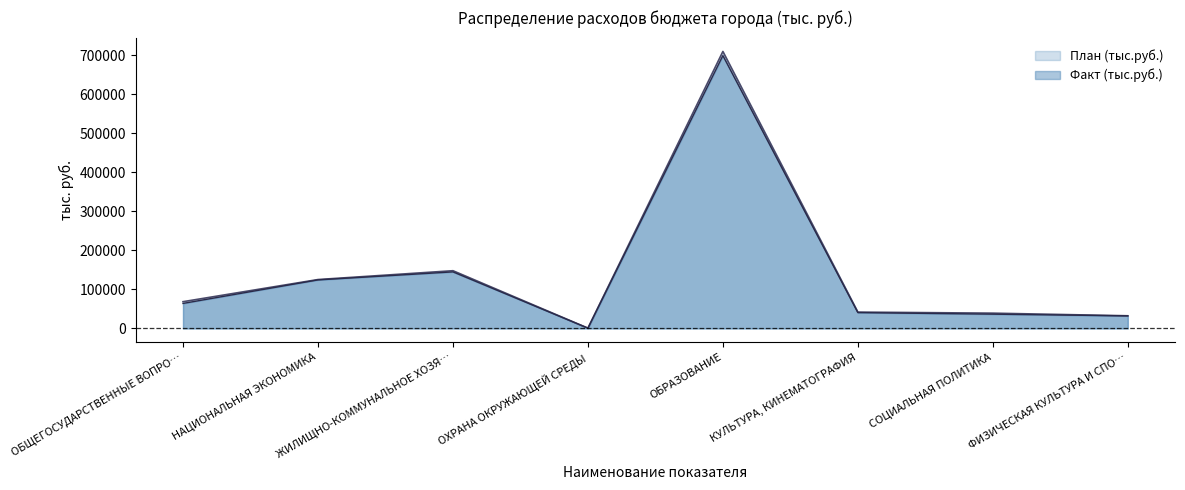

Where is the first local maximum for План (тыс.руб.)?

ЖИЛИЩНО-КОММУНАЛЬНОЕ ХОЗЯ…